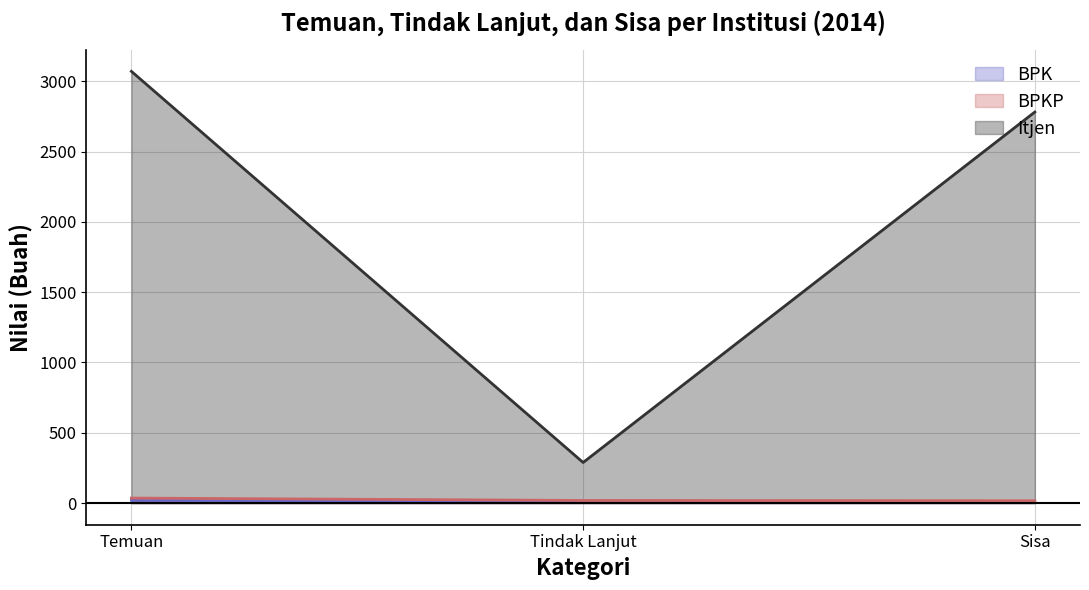

What is the label of the 2nd point from the right?

Tindak Lanjut